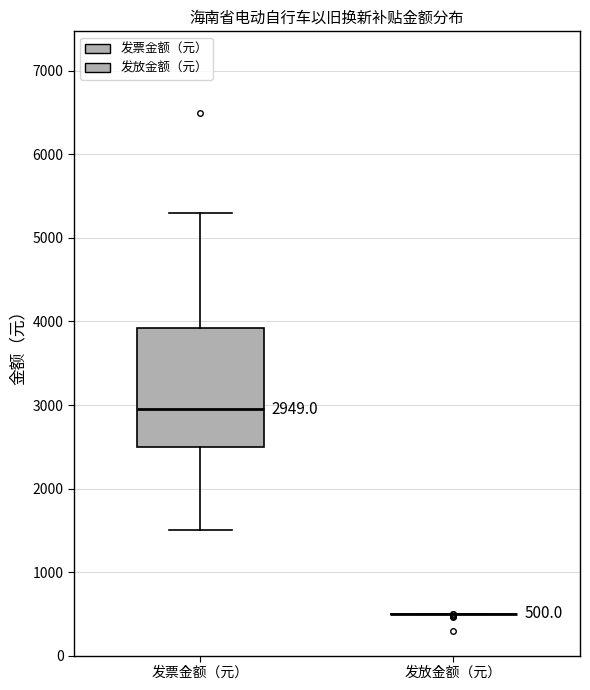

Comparing the boxes themselves (not the whiskers), which one is the tallest?

发票金额（元）